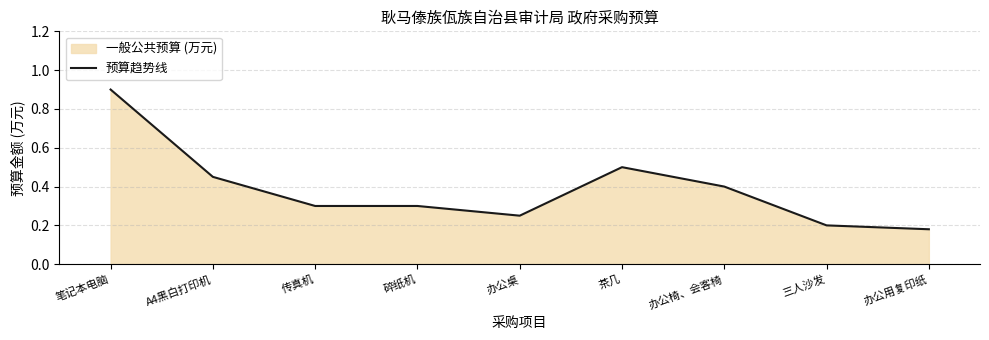

What is the approximate value at 办公用复印纸?

0.2